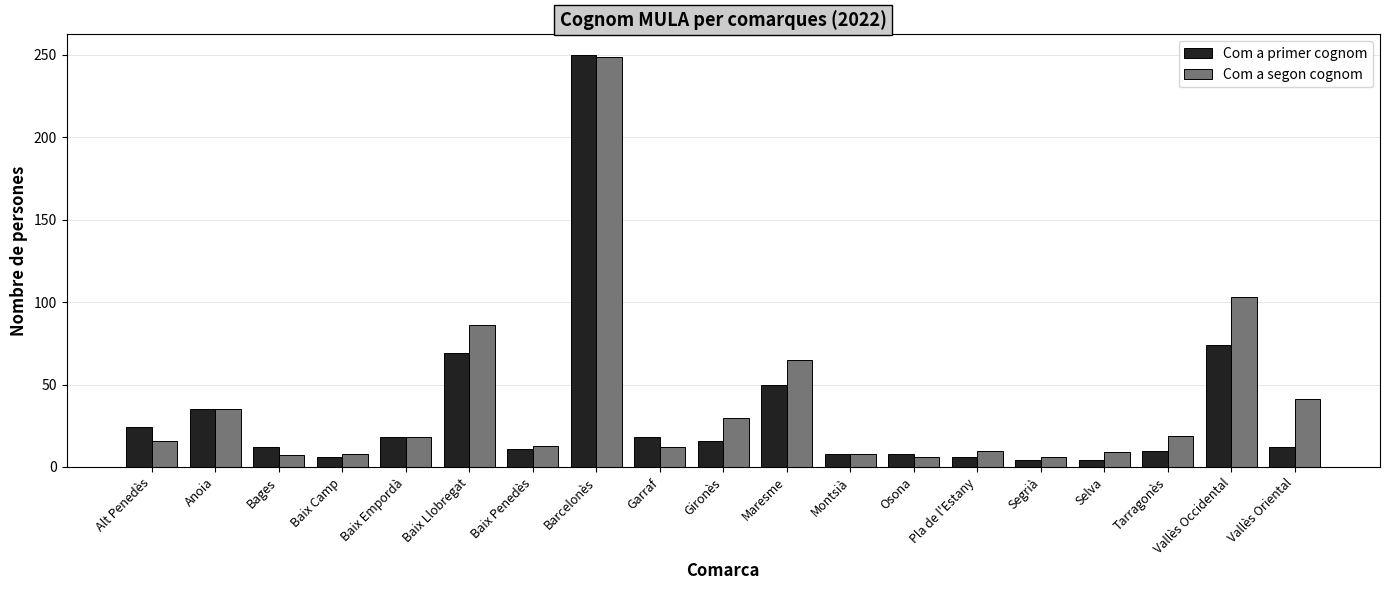

How many series are shown in this chart?

2